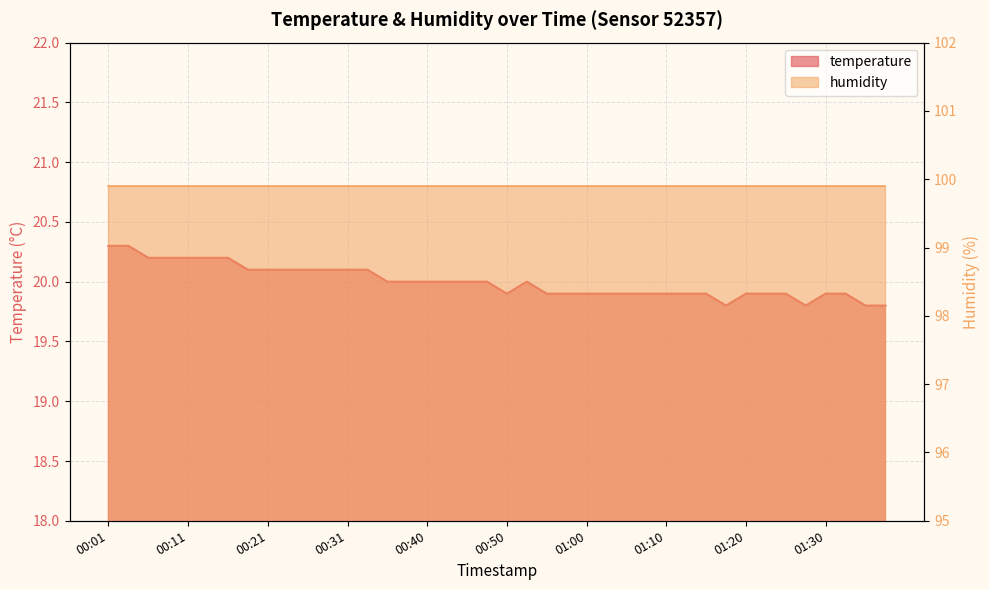

What is the maximum value shown in the chart?

20.3